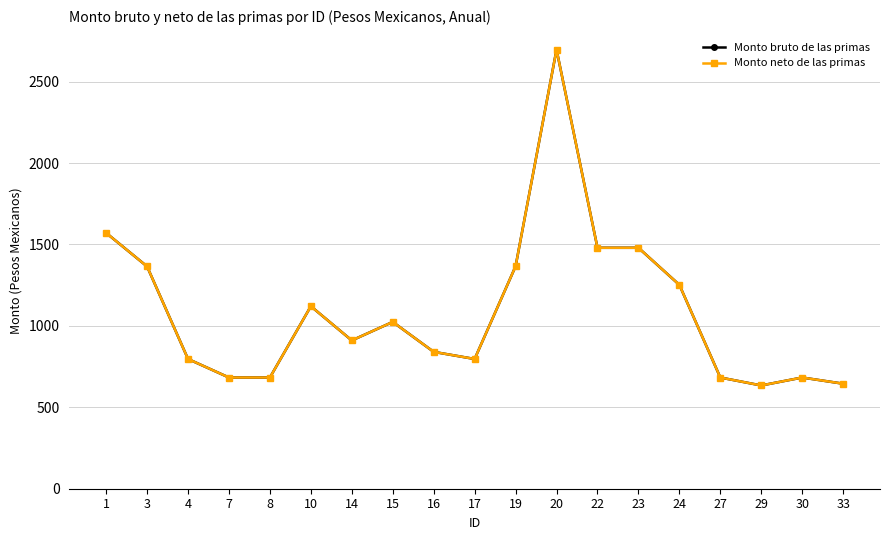

Which series has the widest spread of values?

Monto bruto de las primas